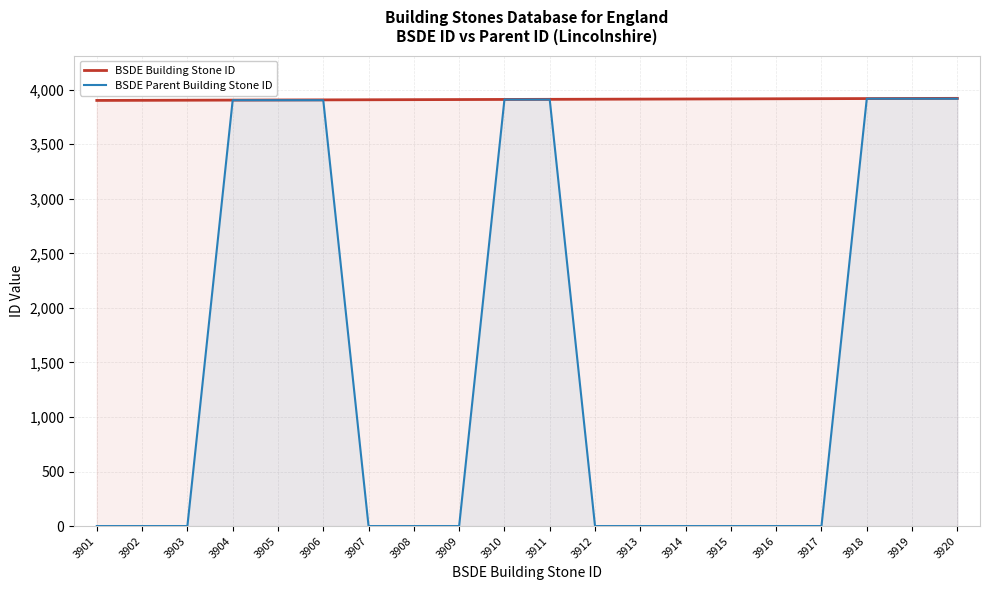

How many distinct data groups are displayed?

2